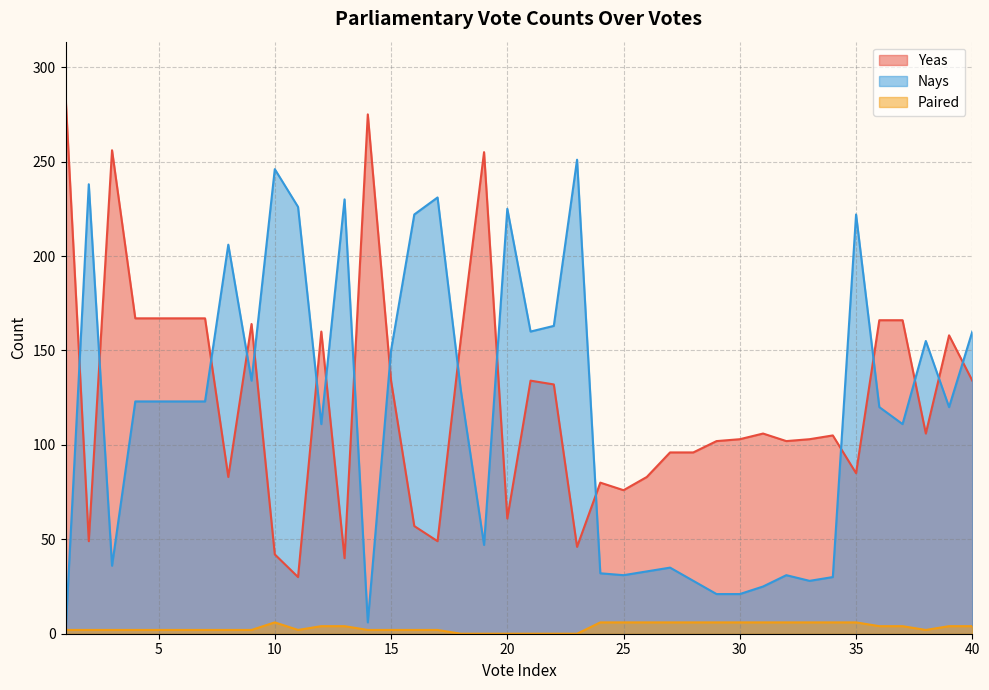

Reading left to right, extract all data points from this chart.

Yeas: 285	49	256	167	167	167	167	83	164	42	30	160	40	275	134	57	49	156	255	61	134	132	46	80	76	83	96	96	102	103	106	102	103	105	85	166	166	106	158	134
Nays: 0	238	36	123	123	123	123	206	134	246	226	111	230	6	150	222	231	129	47	225	160	163	251	32	31	33	35	28	21	21	25	31	28	30	222	120	111	155	120	160
Paired: 2	2	2	2	2	2	2	2	2	6	2	4	4	2	2	2	2	0	0	0	0	0	0	6	6	6	6	6	6	6	6	6	6	6	6	4	4	2	4	4